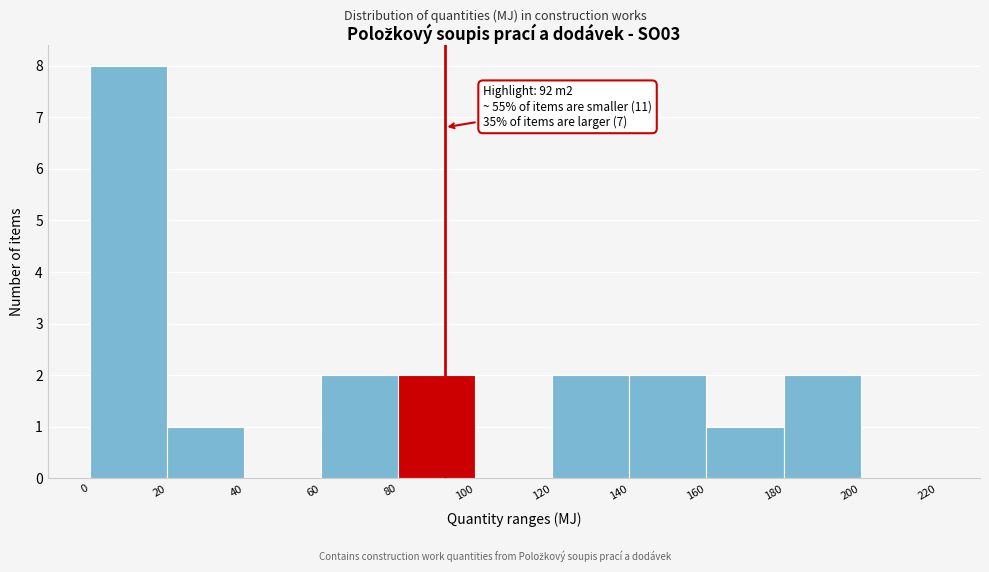

Over which range of the x-axis is the bar tallest?

0 to 20